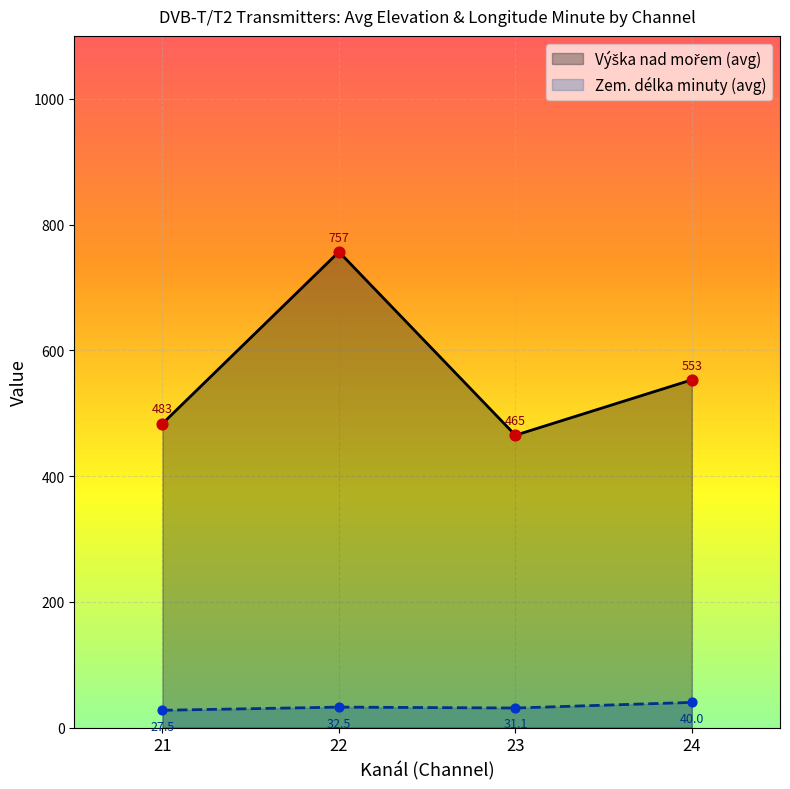

Which series has the largest total across all categories?

Výška nad mořem